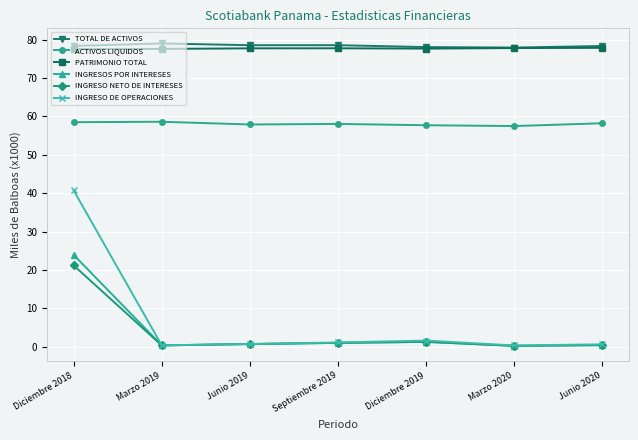

How many lines are shown in the chart?

6